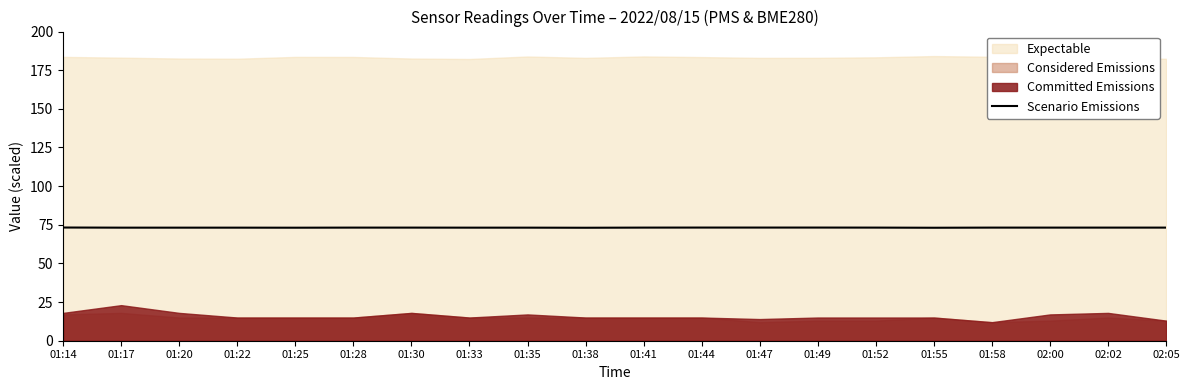

The Scenario Emissions series shows 73.2 at 01:47. True or false?

True